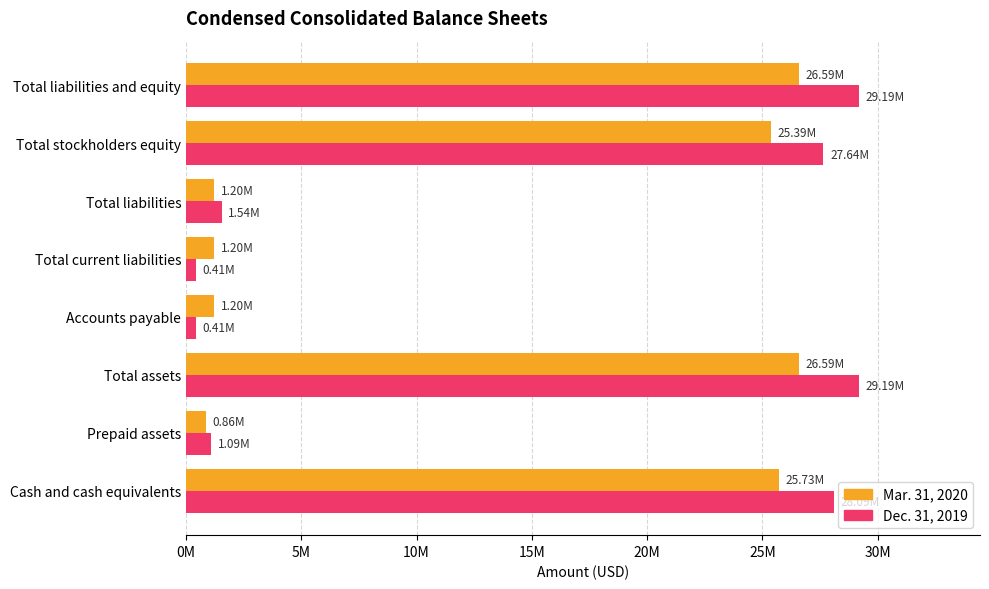

What are all the series names shown in the legend?

Mar. 31, 2020, Dec. 31, 2019